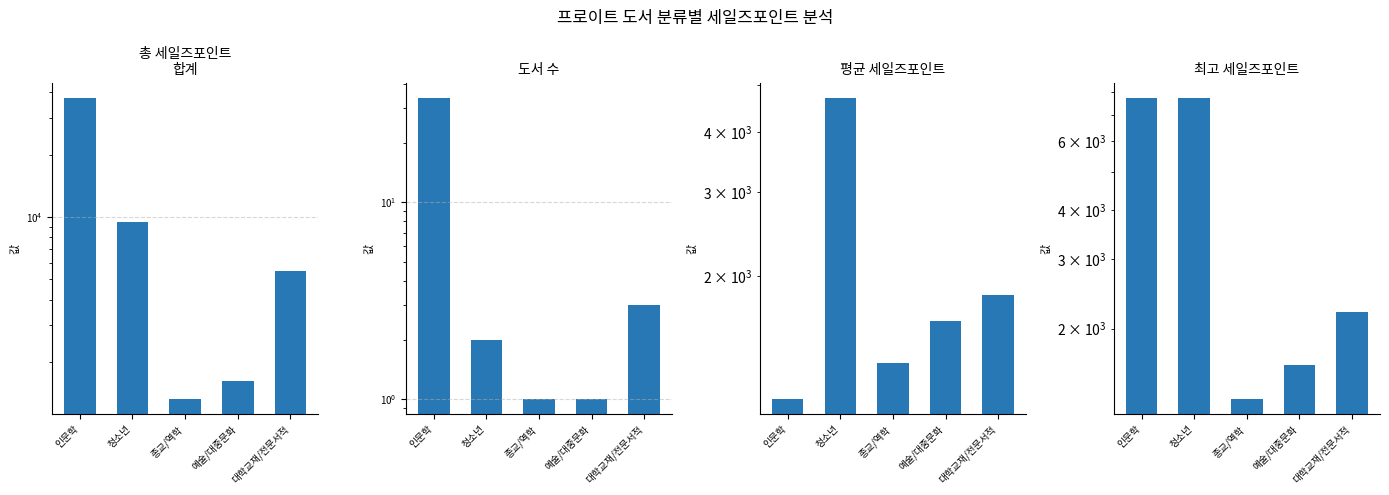

Does the chart contain stacked bars?

No